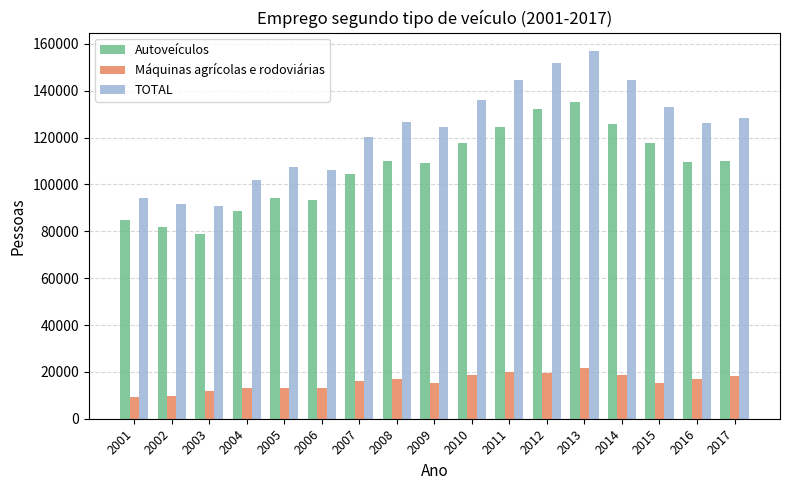

Which series has the largest total across all categories?

TOTAL